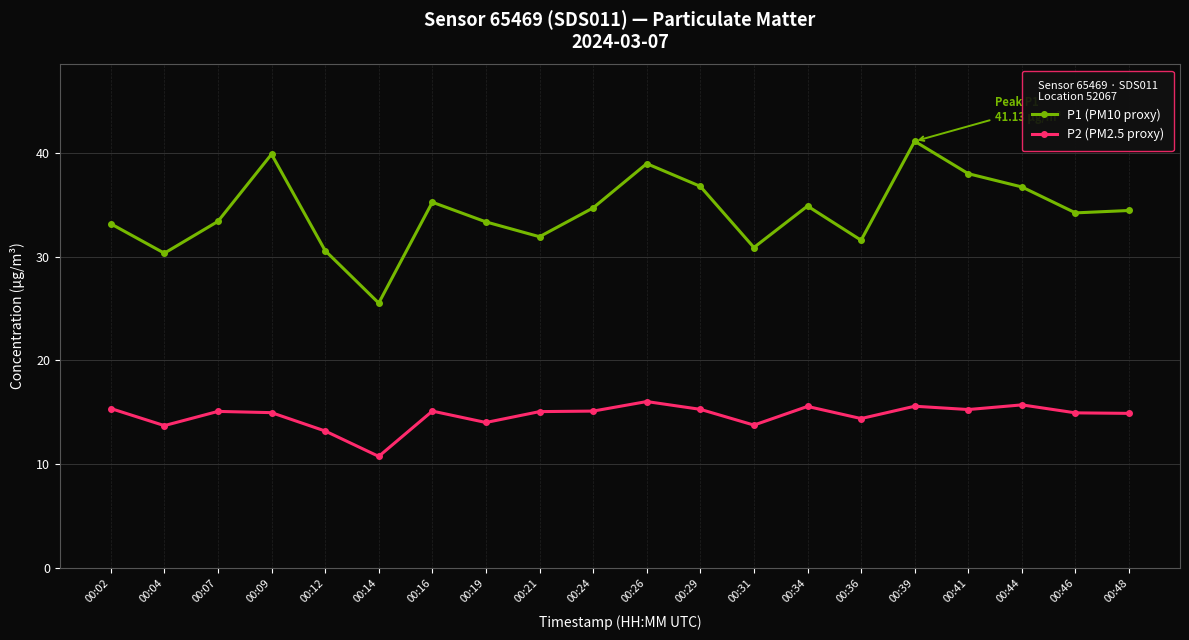

Is it true that P1 (PM10 proxy) equals 6.3 at 00:12?

False